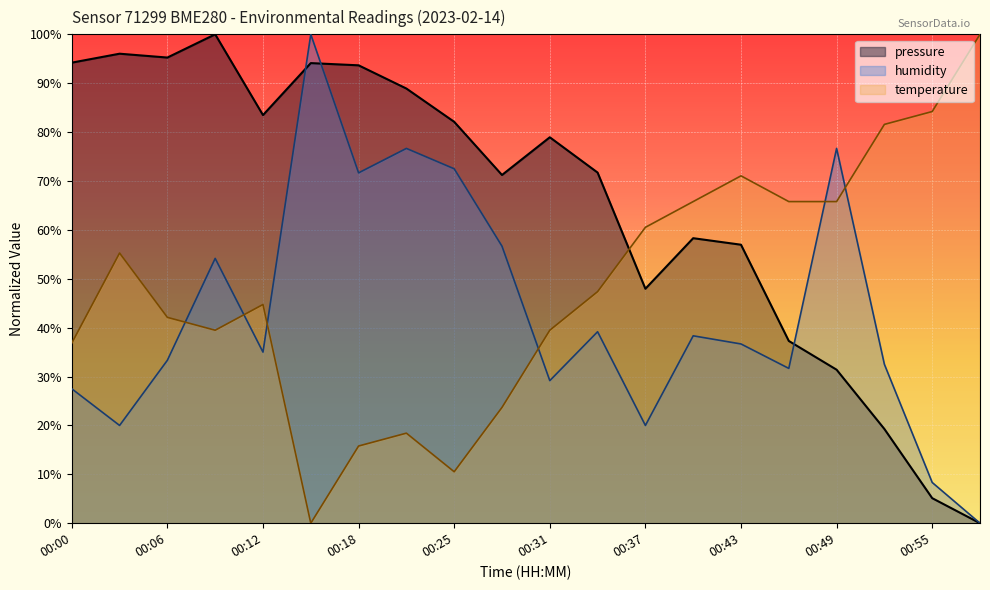

At how many categories does at least one series exceed 1?

20